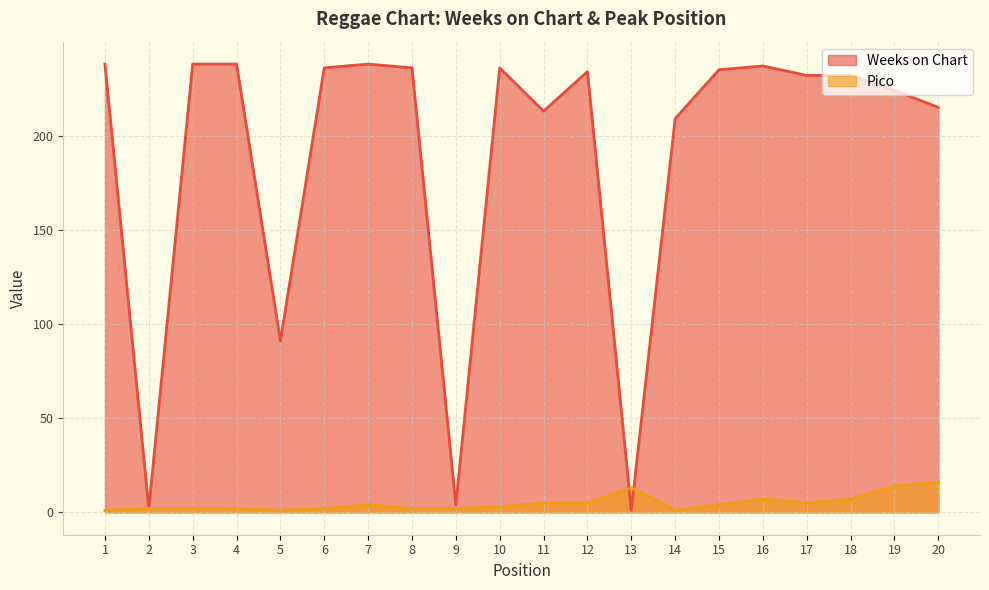

Which label corresponds to the largest value in the chart?

1